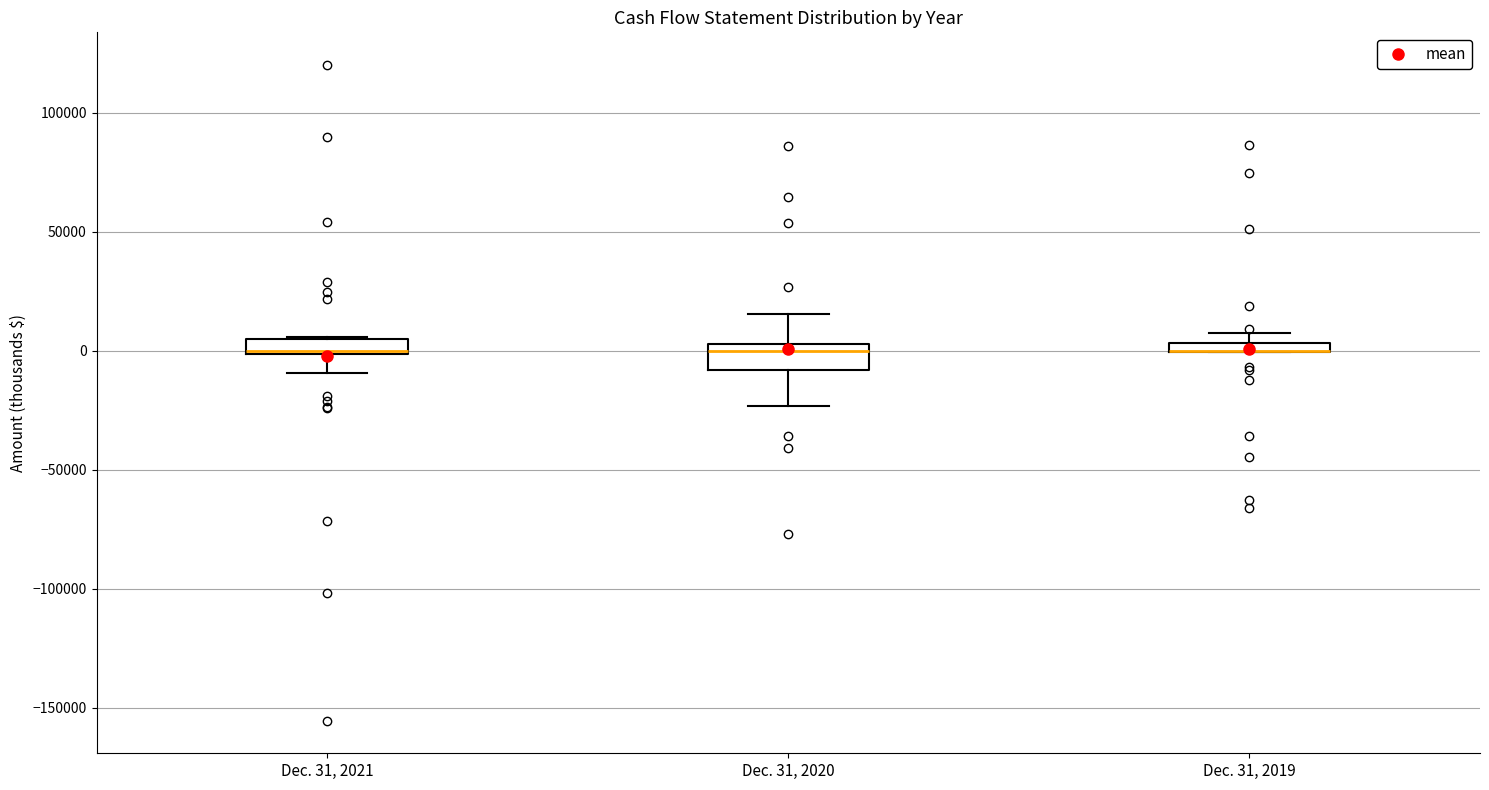

Where is the lower edge of the box for Dec. 31, 2019 on the y-axis? The values are not printed on the chart, so give them approximately, as read against the axis.

0